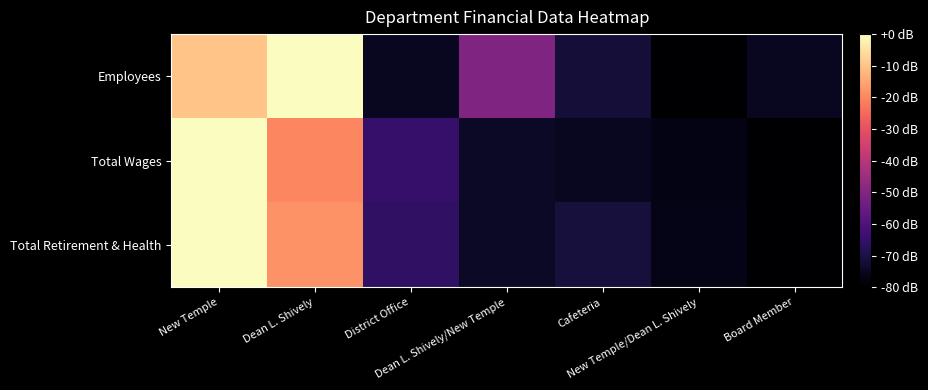

Is the value of Total Retirement & Health at Dean L. Shively/New Temple greater than the value of Total Wages at New Temple/Dean L. Shively?

Yes